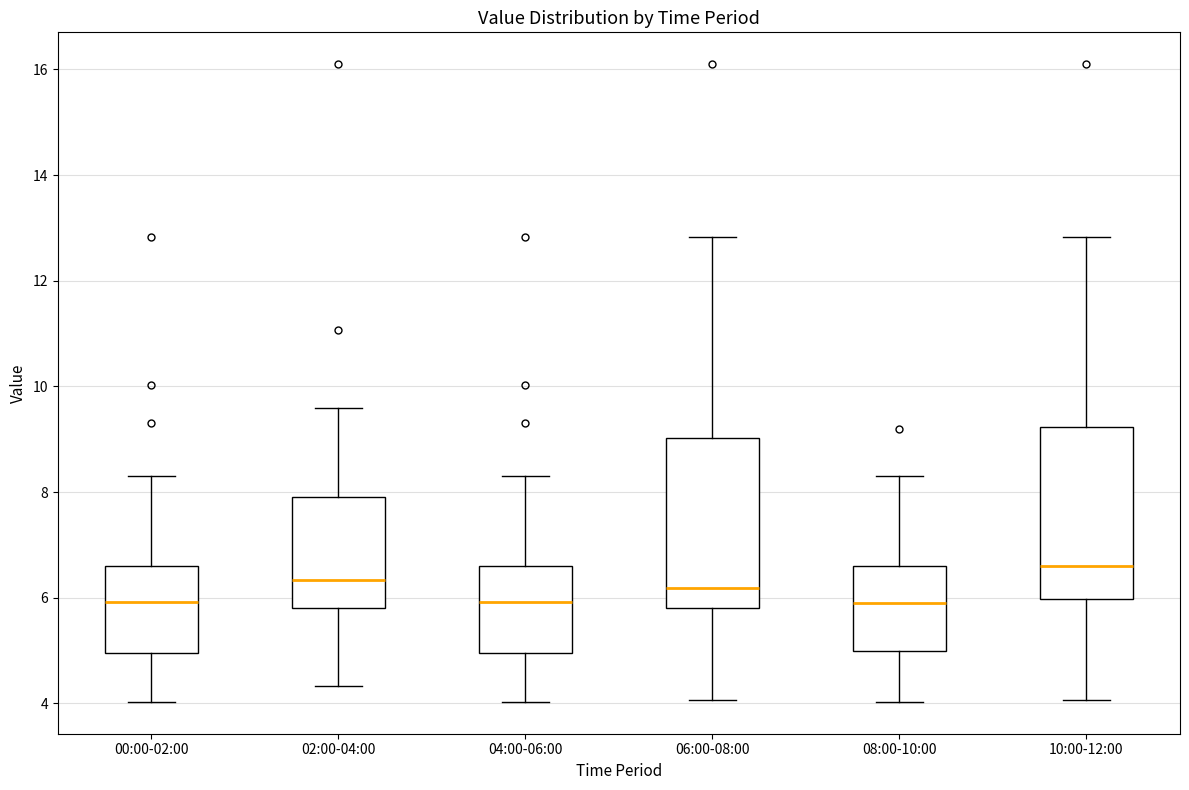

Where does the upper whisker of the box for 08:00-10:00 end on the y-axis? The values are not printed on the chart, so give them approximately, as read against the axis.

8.4